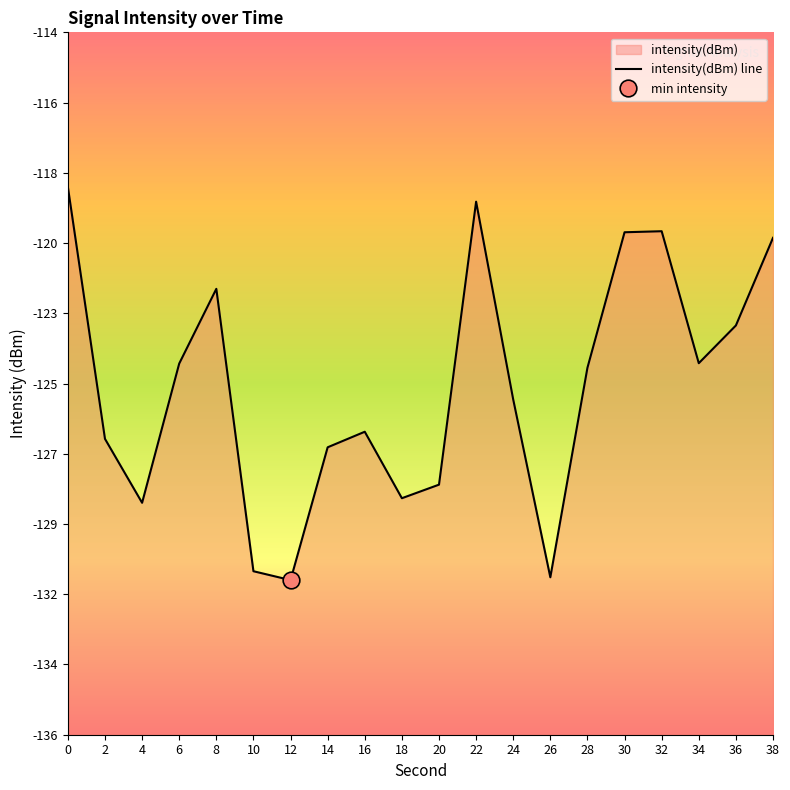

What is the sum of the values at 2 and 36?

-249.8